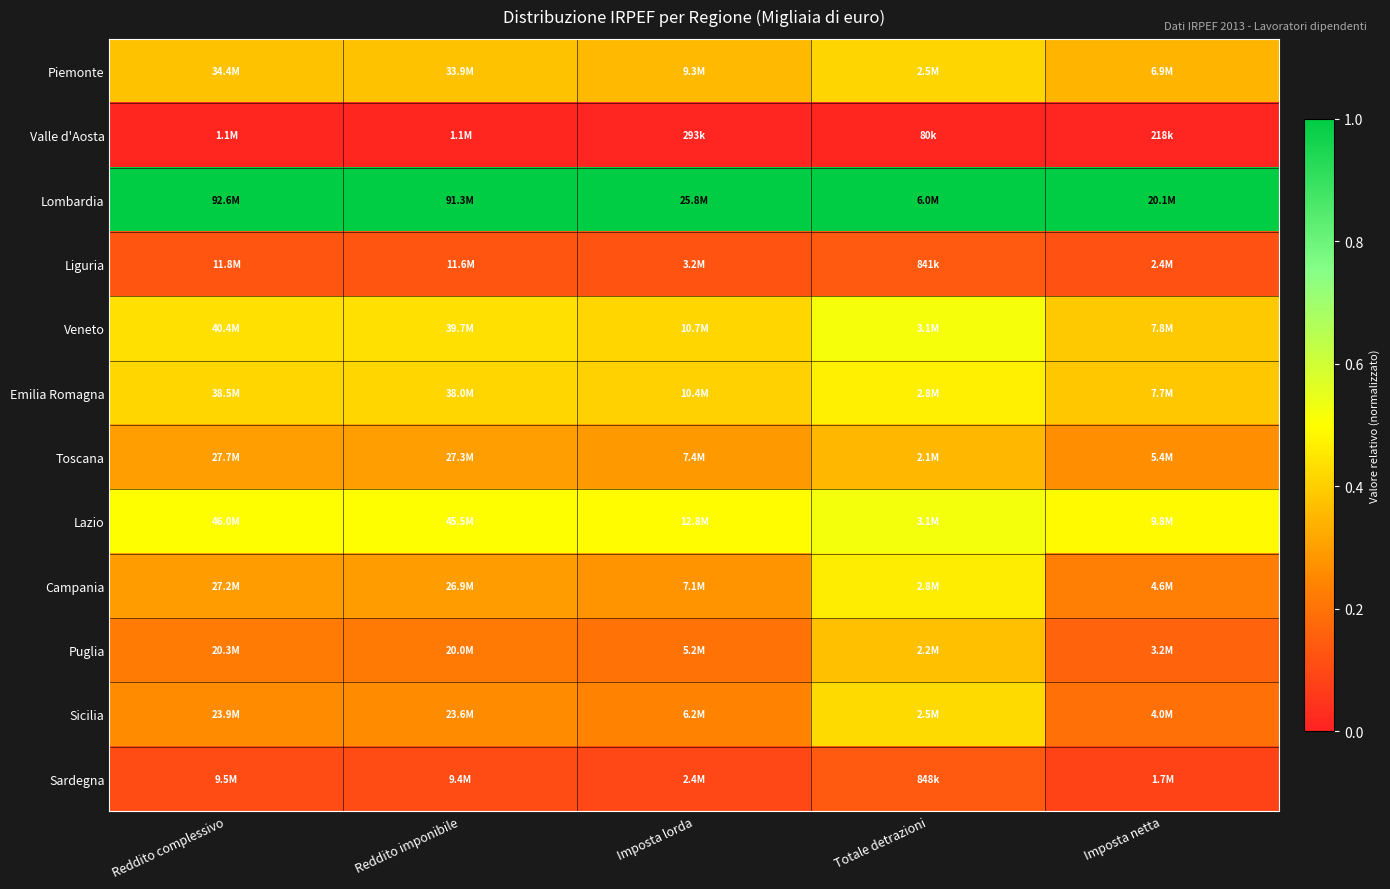

Reading left to right, transcribe all the data shown in this chart.

Piemonte: Reddito complessivo=0.4	Reddito imponibile=0.4	Imposta lorda=0.4	Totale detrazioni=0.4	Imposta netta=0.3
Valle d'Aosta: Reddito complessivo=0.0	Reddito imponibile=0.0	Imposta lorda=0.0	Totale detrazioni=0.0	Imposta netta=0.0
Lombardia: Reddito complessivo=1.0	Reddito imponibile=1.0	Imposta lorda=1.0	Totale detrazioni=1.0	Imposta netta=1.0
Liguria: Reddito complessivo=0.1	Reddito imponibile=0.1	Imposta lorda=0.1	Totale detrazioni=0.1	Imposta netta=0.1
Veneto: Reddito complessivo=0.4	Reddito imponibile=0.4	Imposta lorda=0.4	Totale detrazioni=0.5	Imposta netta=0.4
Emilia Romagna: Reddito complessivo=0.4	Reddito imponibile=0.4	Imposta lorda=0.4	Totale detrazioni=0.5	Imposta netta=0.4
Toscana: Reddito complessivo=0.3	Reddito imponibile=0.3	Imposta lorda=0.3	Totale detrazioni=0.3	Imposta netta=0.3
Lazio: Reddito complessivo=0.5	Reddito imponibile=0.5	Imposta lorda=0.5	Totale detrazioni=0.5	Imposta netta=0.5
Campania: Reddito complessivo=0.3	Reddito imponibile=0.3	Imposta lorda=0.3	Totale detrazioni=0.5	Imposta netta=0.2
Puglia: Reddito complessivo=0.2	Reddito imponibile=0.2	Imposta lorda=0.2	Totale detrazioni=0.4	Imposta netta=0.2
Sicilia: Reddito complessivo=0.3	Reddito imponibile=0.3	Imposta lorda=0.2	Totale detrazioni=0.4	Imposta netta=0.2
Sardegna: Reddito complessivo=0.1	Reddito imponibile=0.1	Imposta lorda=0.1	Totale detrazioni=0.1	Imposta netta=0.1